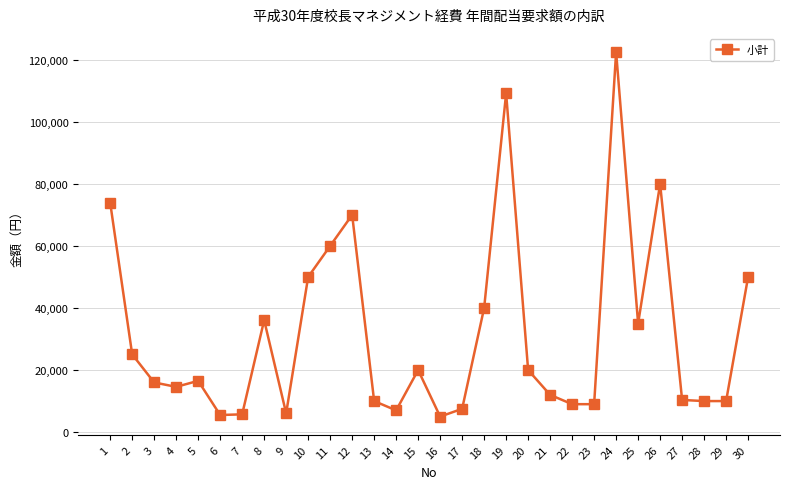

Where is the first local maximum?

5